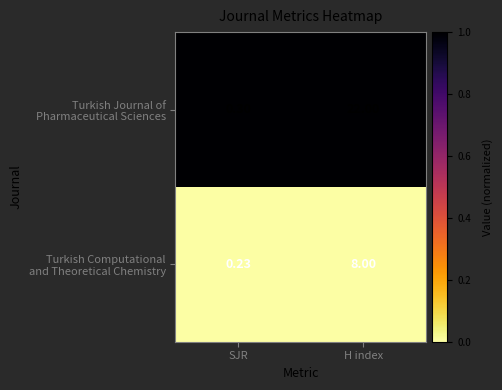

Which category has the highest value across all series?

H index